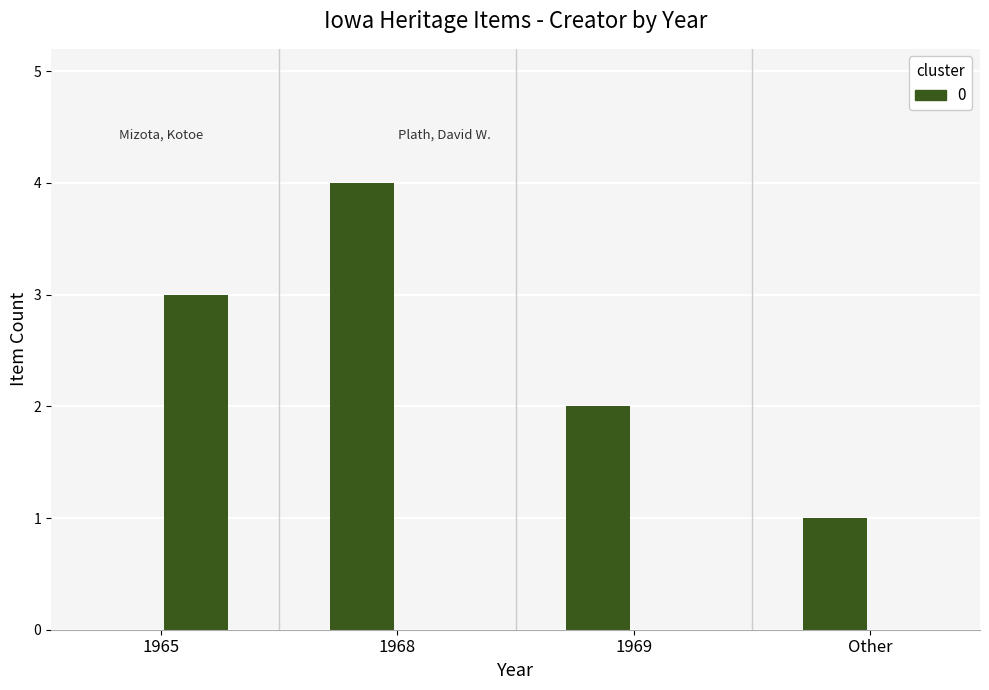

What position from the left is 1968?

2